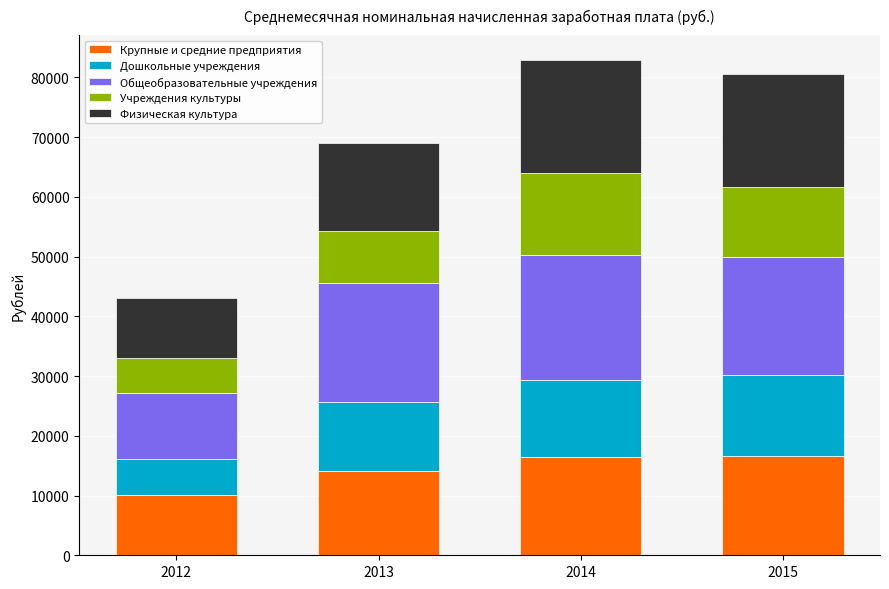

What is the total value across all series at 2014?

82926.5